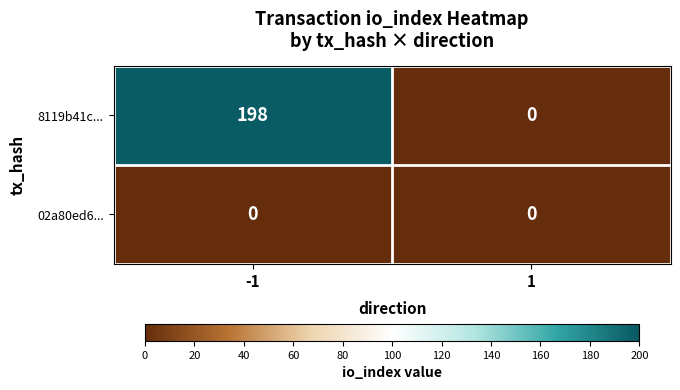

What is the maximum value shown in the chart?

198